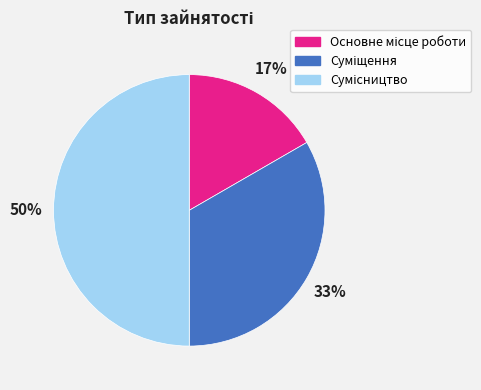

To the nearest percent, what is the average slice percentage?

33%